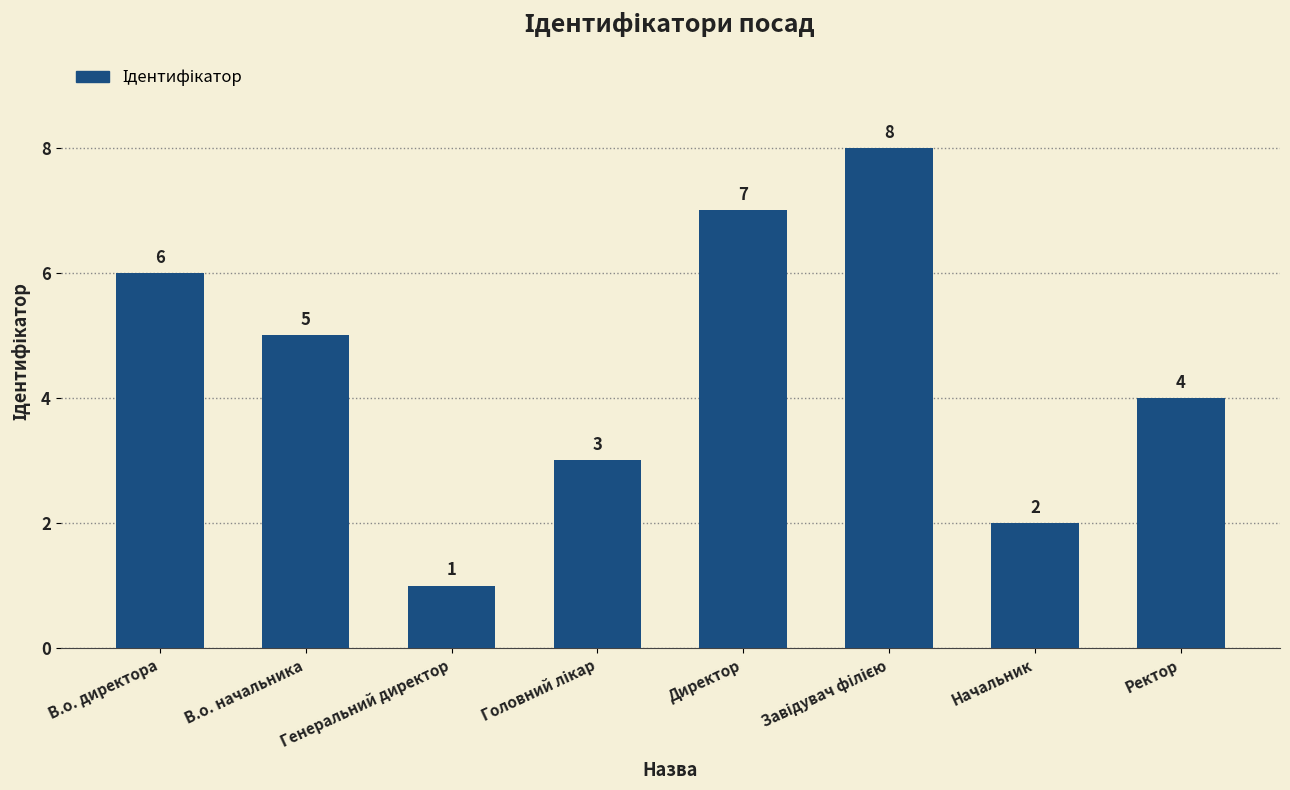

What is the difference between the values at В.о. директора and Генеральний директор?

5